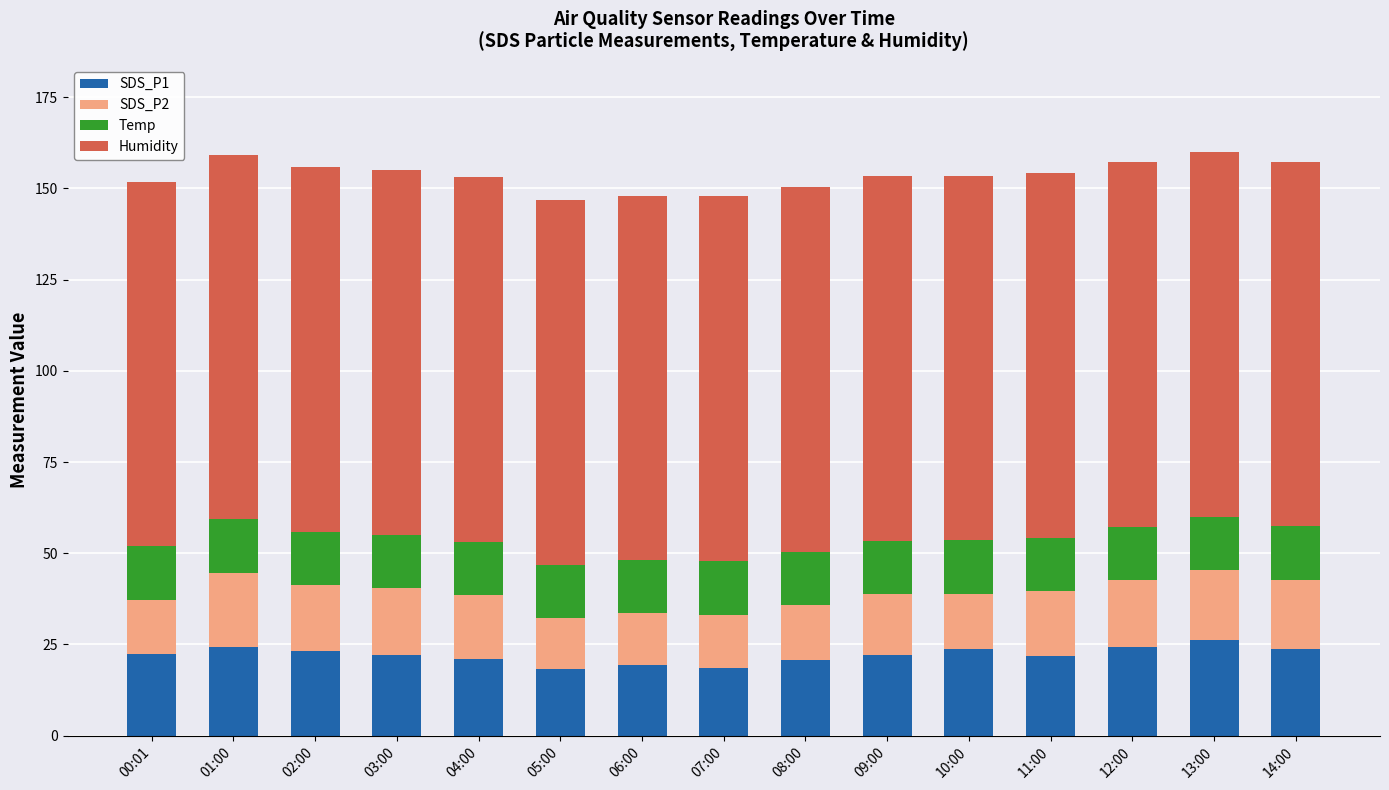

What is the highest value of the SDS_P1 series?

26.1